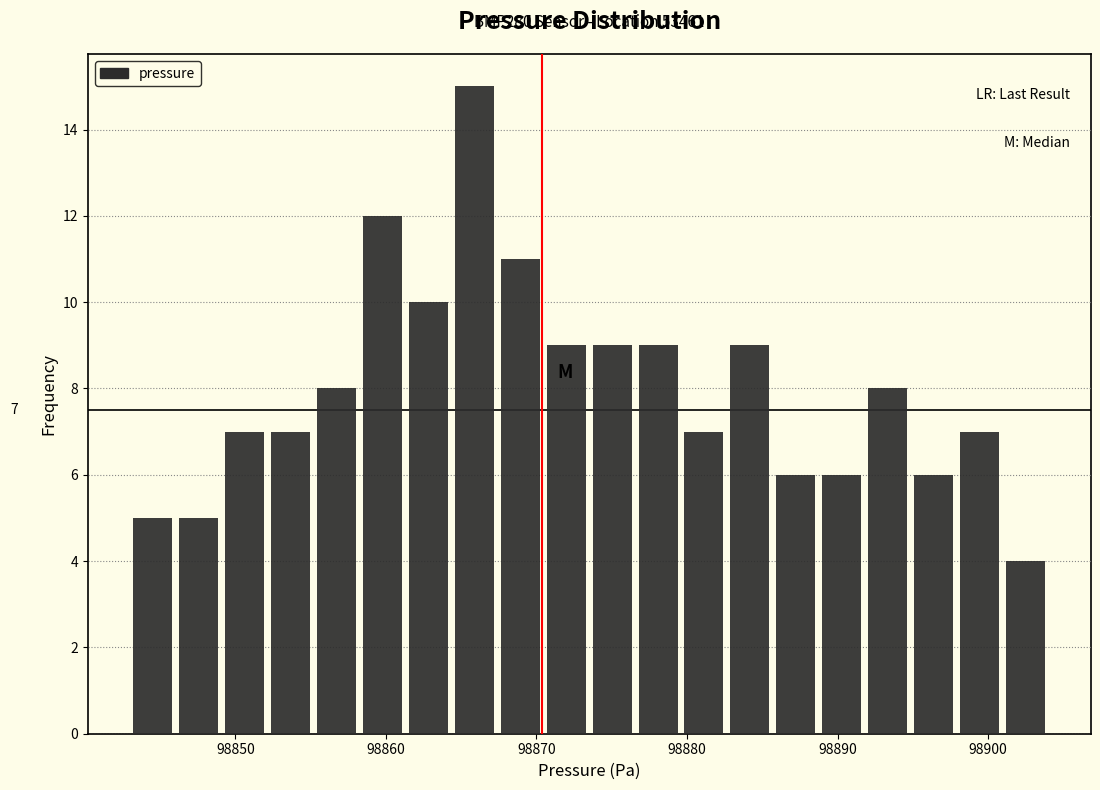

Read against the x-axis, roughly where is the centre of the tallest bar?

98866